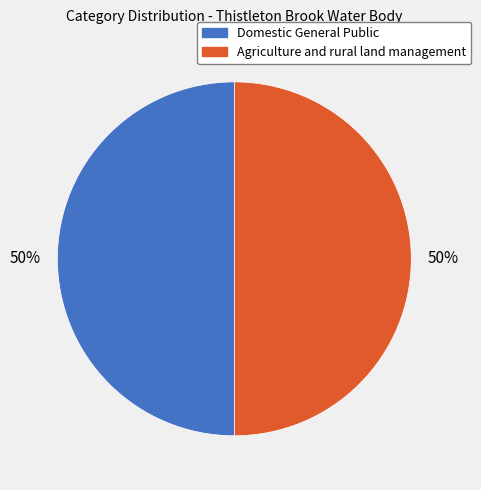

Is the sum of Agriculture and rural land management and Domestic General Public greater than half?

Yes